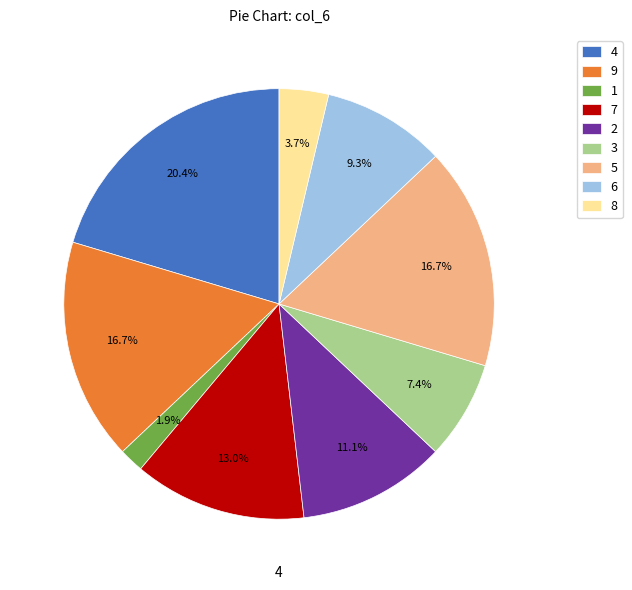

How many slices are in this pie chart?

9